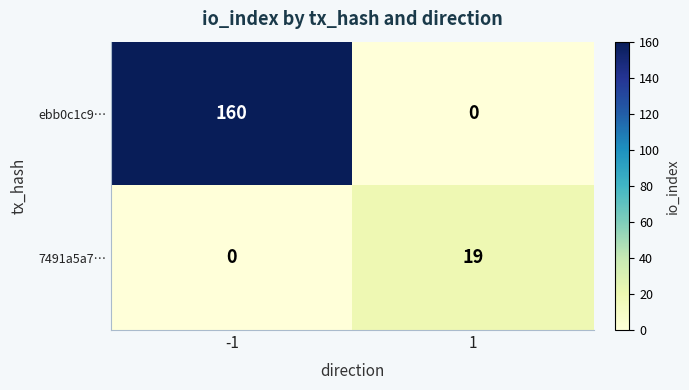

Reading left to right, extract all data points from this chart.

ebb0c1c9…: -1=160	1=0
7491a5a7…: -1=0	1=19